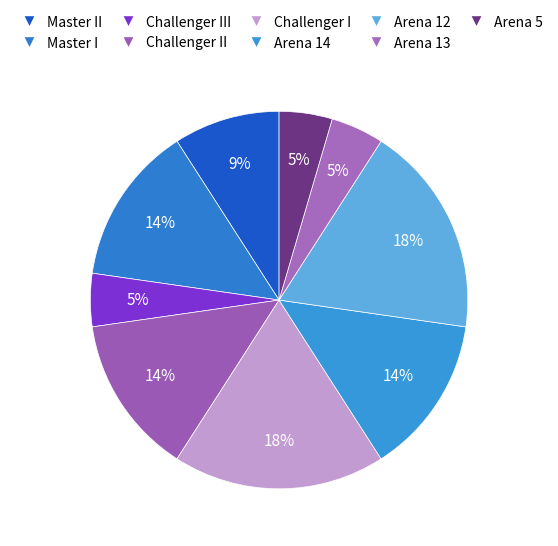

How many segments does this pie chart have?

9